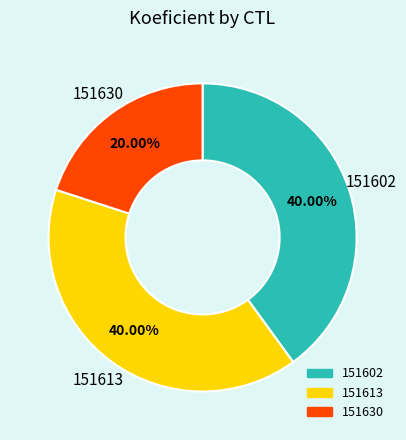

To the nearest percent, what is the difference between the largest and smallest slice percentages?

20%